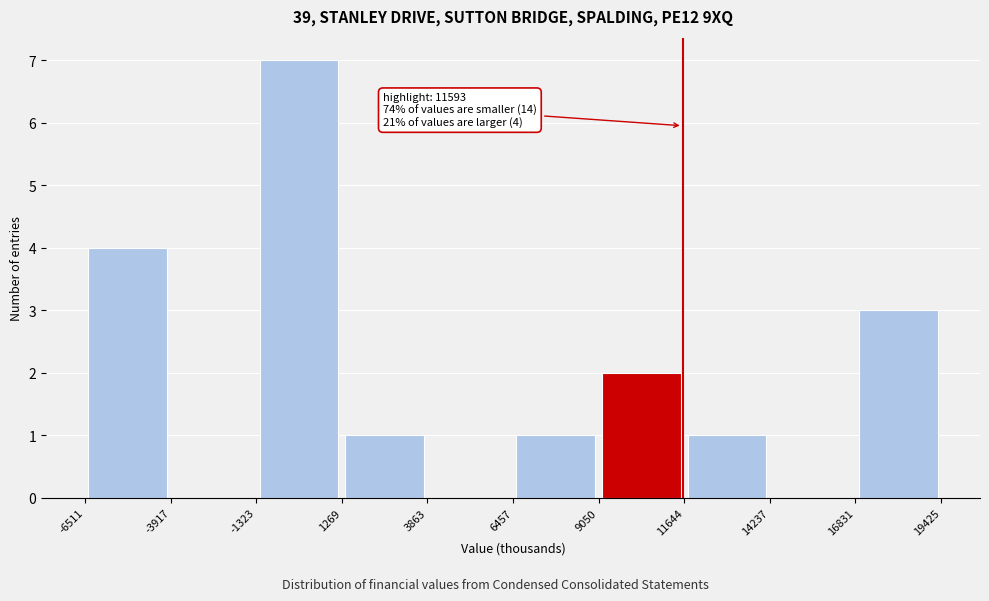

Which range on the x-axis has the tallest bar?

-1323 to 1269